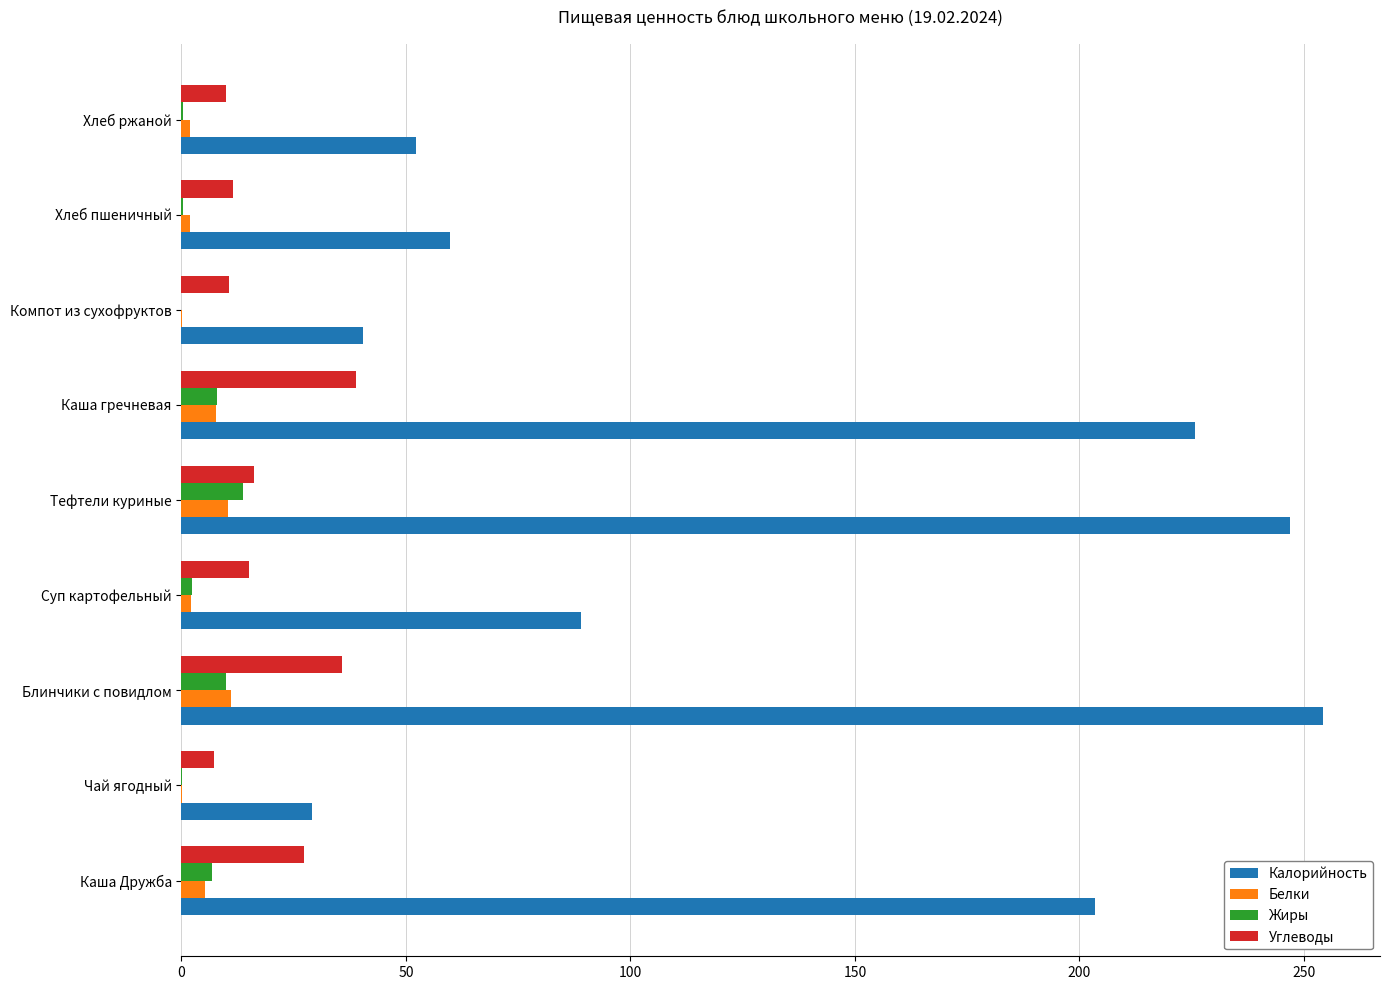

What is the maximum value for Белки?

11.1